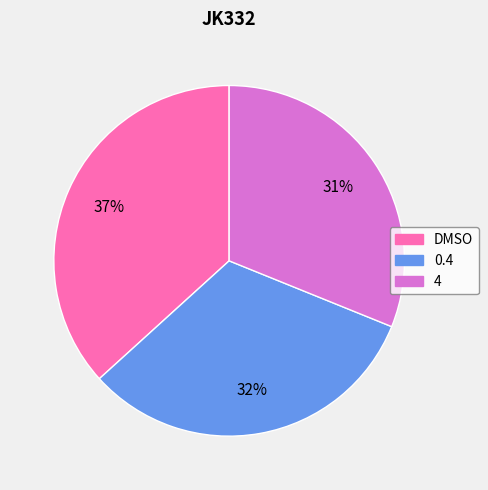

Do 4 and DMSO together represent more than half of the pie?

Yes